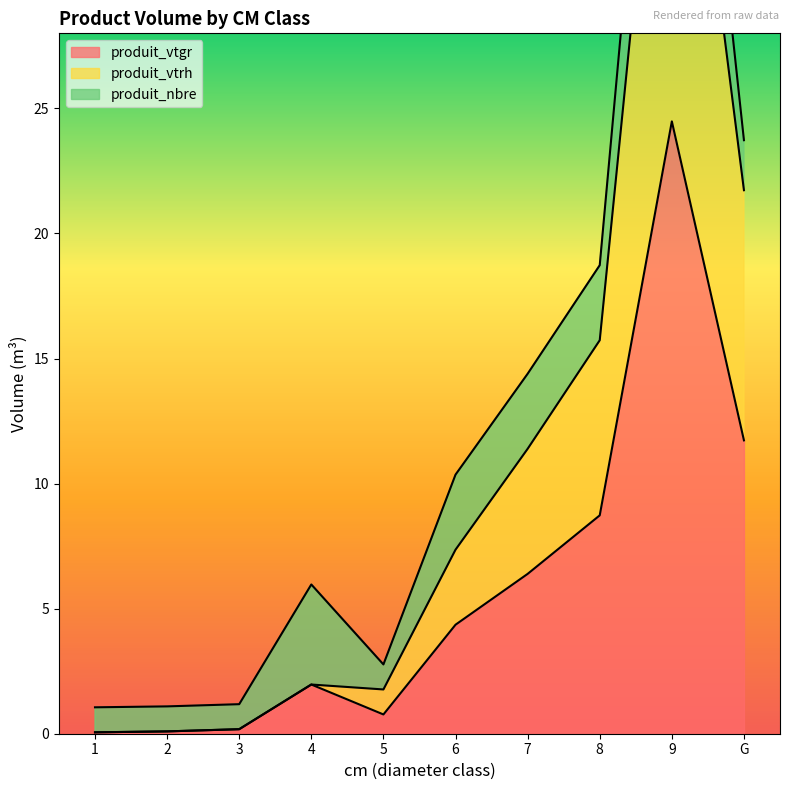

Where does the produit_vtgr series first go above 4?

6